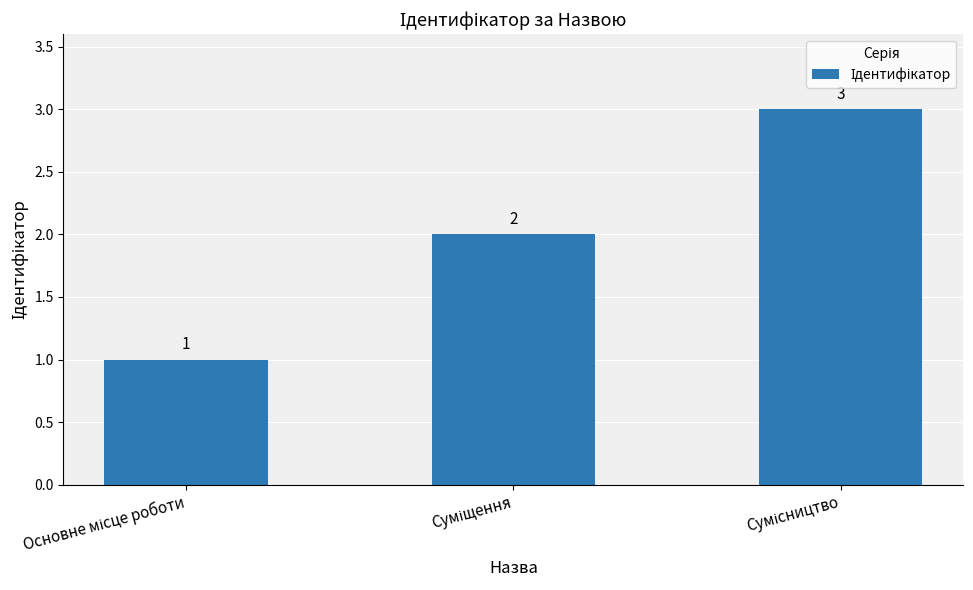

How many bars are there in total?

3